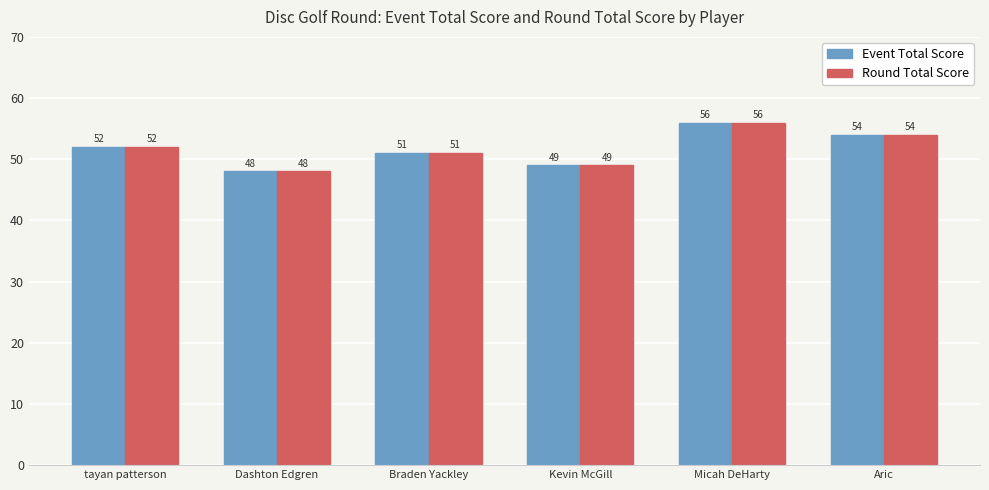

Rank the categories by Round Total Score value from lowest to highest.

Dashton Edgren, Kevin McGill, Braden Yackley, tayan patterson, Aric, Micah DeHarty